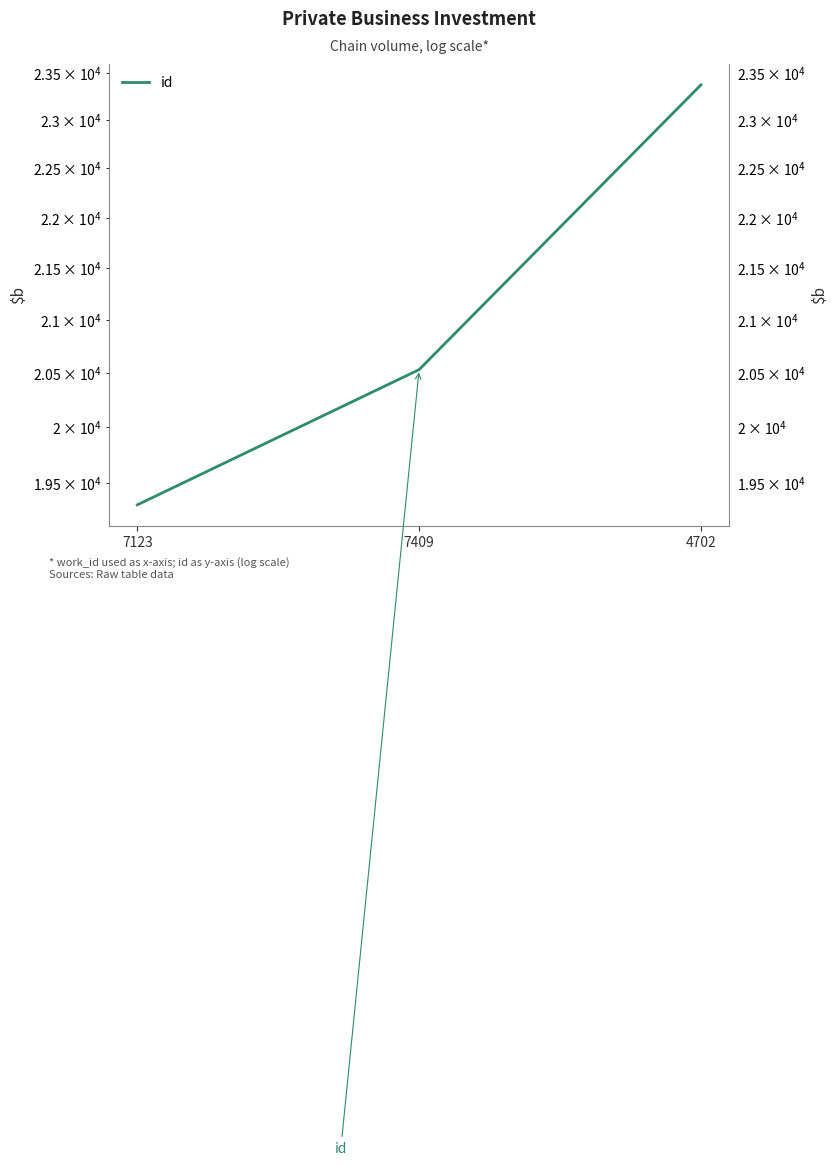

Reading left to right, what are all the values shown in this chart?

19304	20530	23372